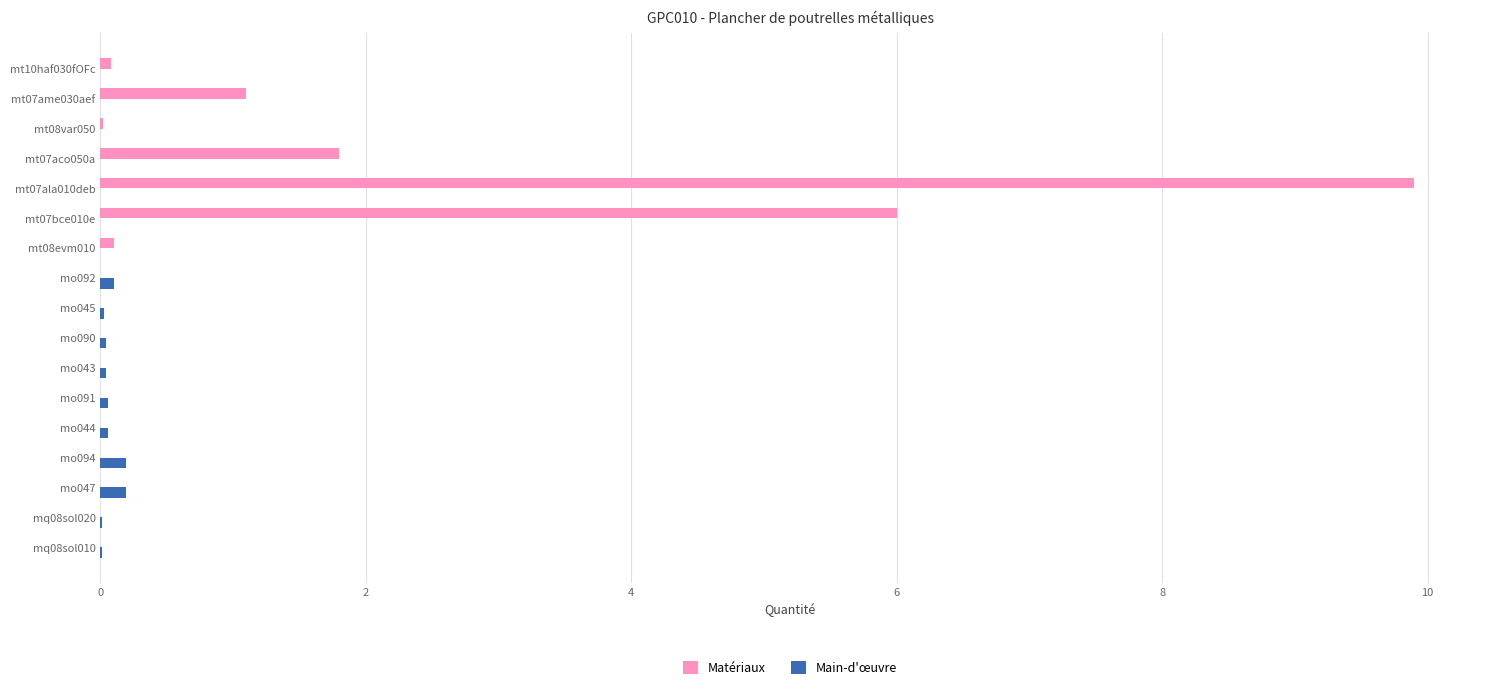

The value of Matériaux at mt07ala010deb is 3.4. True or false?

False